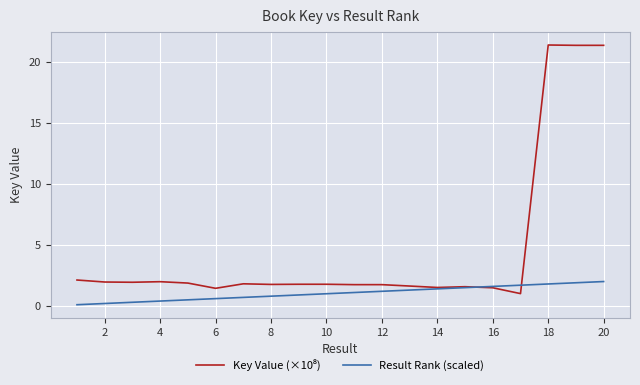

What is the greatest value displayed?

21.4